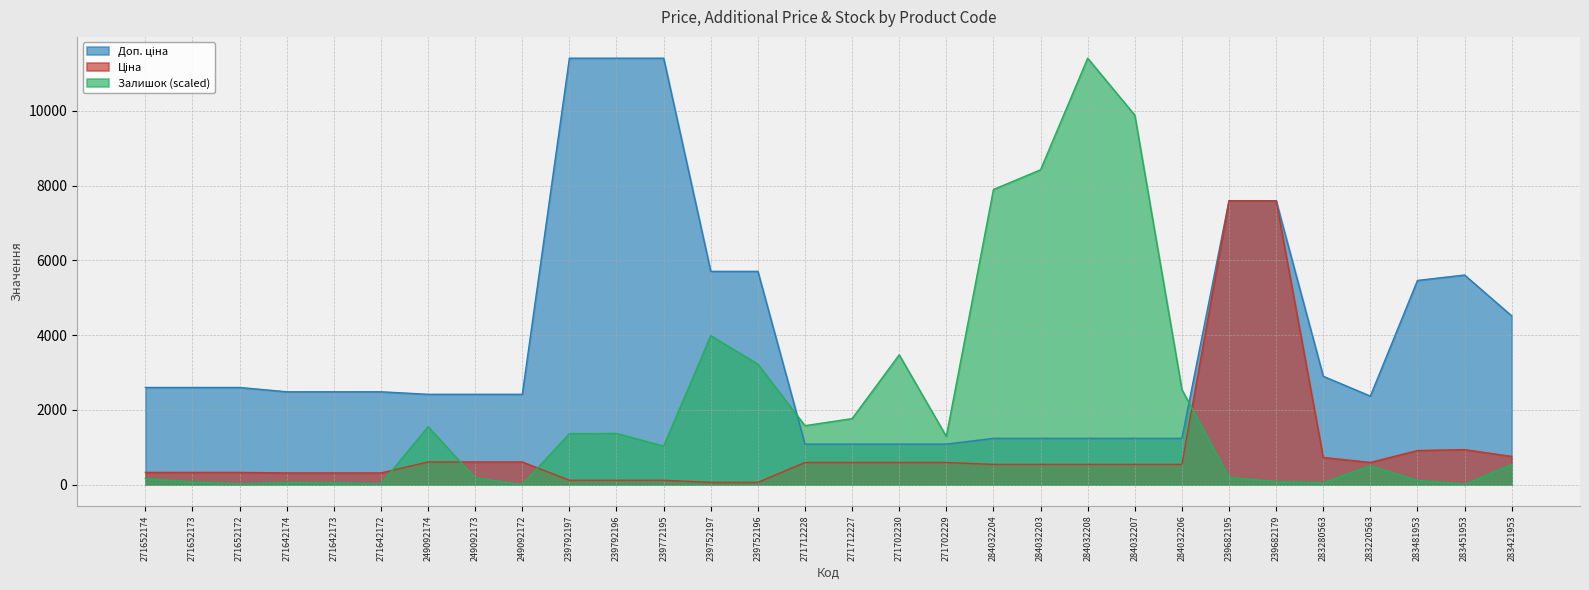

The Доп. ціна series shows 1537.1 at 271712227. True or false?

False